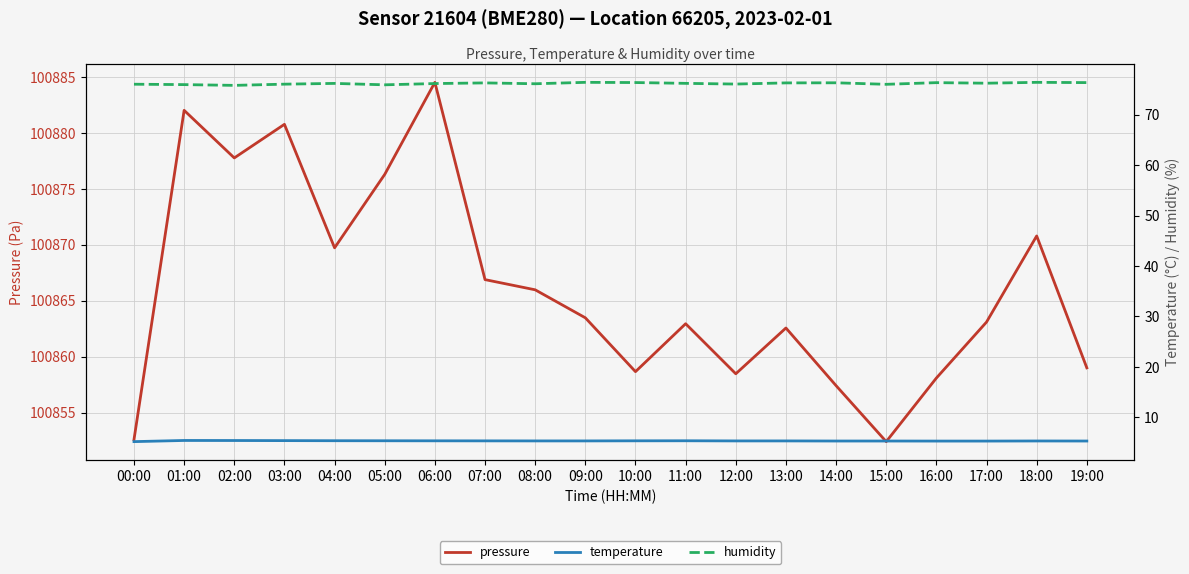

Is the value of pressure at 03:00 greater than the value of humidity at 10:00?

Yes